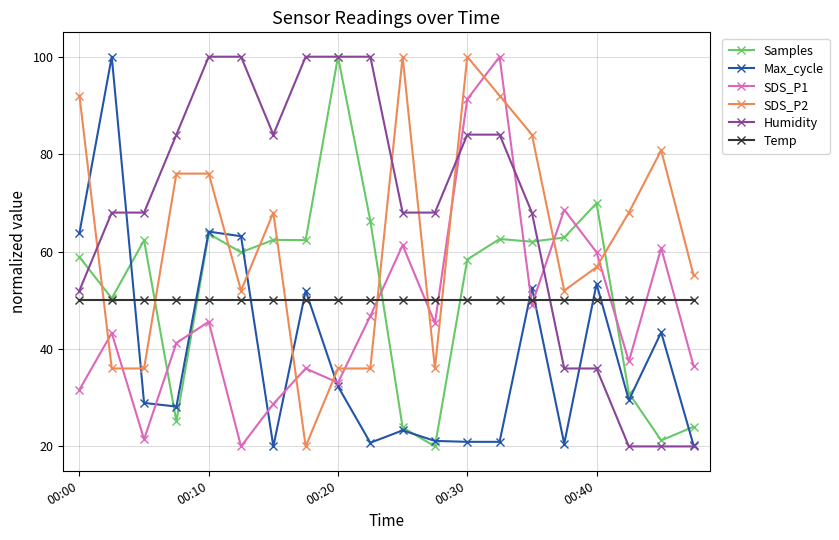

Which series has the largest total across all categories?

Humidity